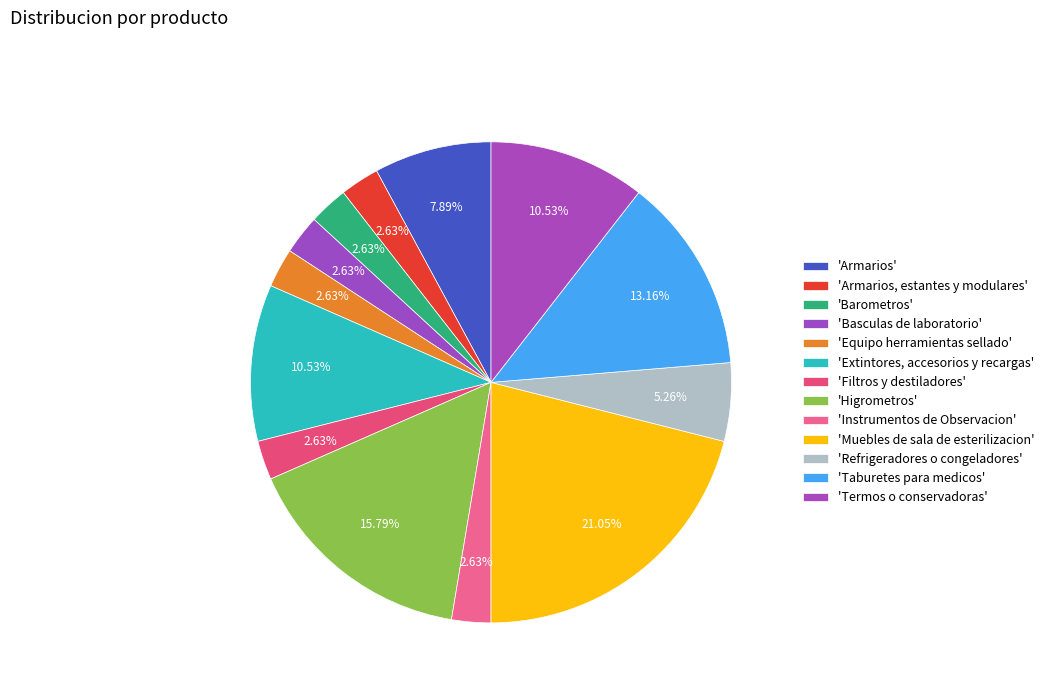

How many slices are in this pie chart?

13